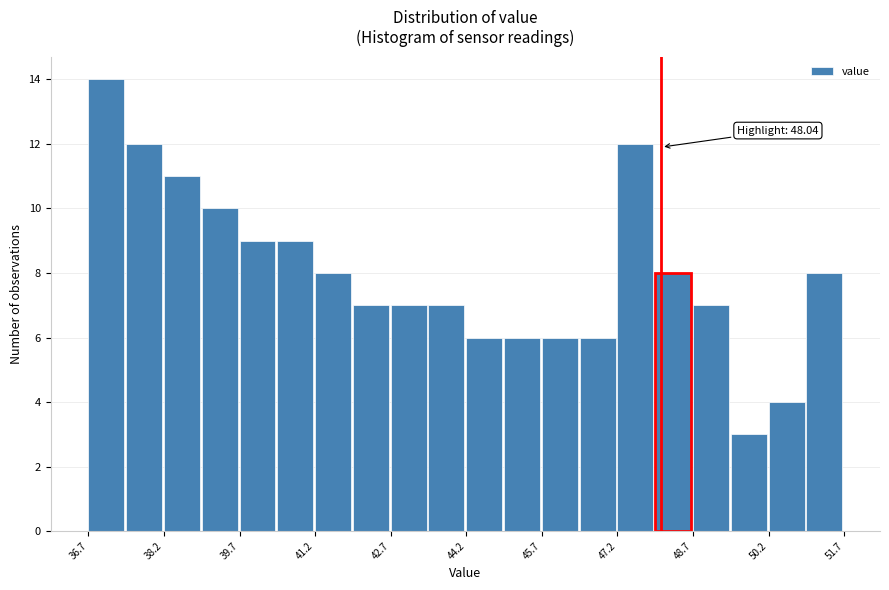

Around what value on the x-axis is the tallest bar? Give the approximate position of its centre, as read against the axis.

37.0